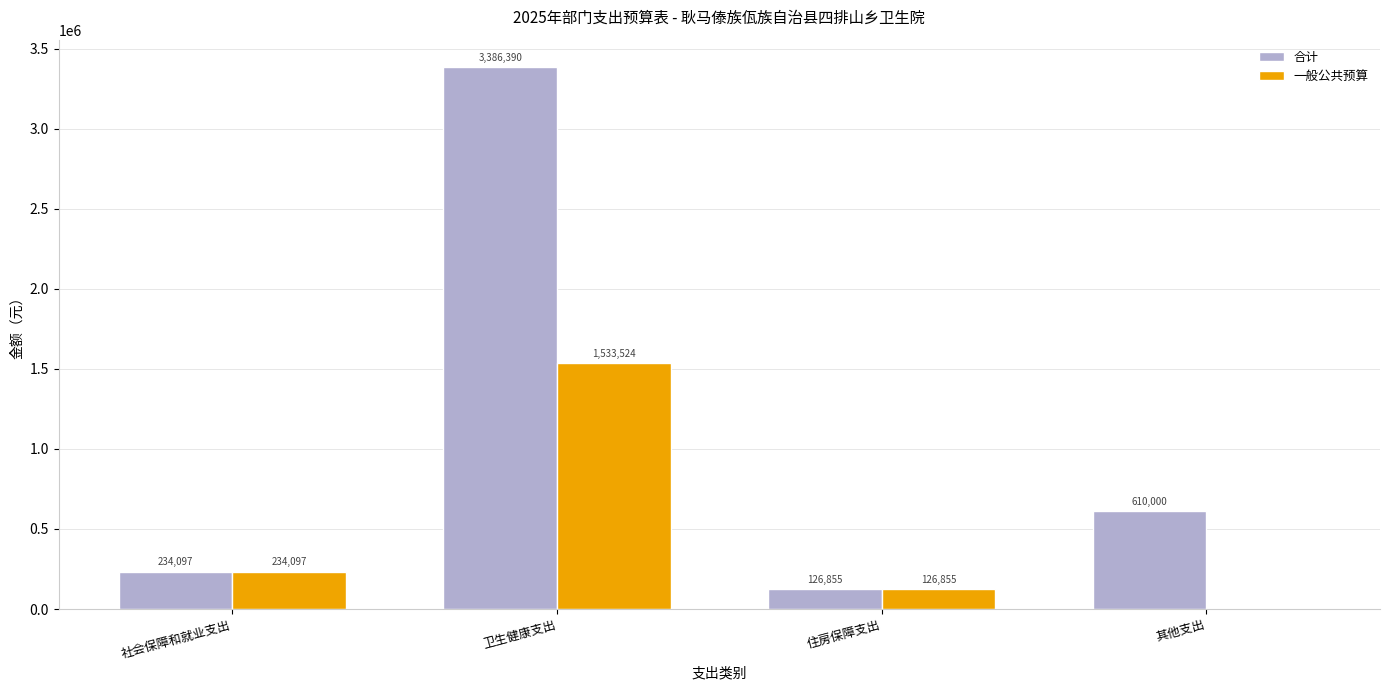

At which label does 一般公共预算 first exceed 234096?

社会保障和就业支出